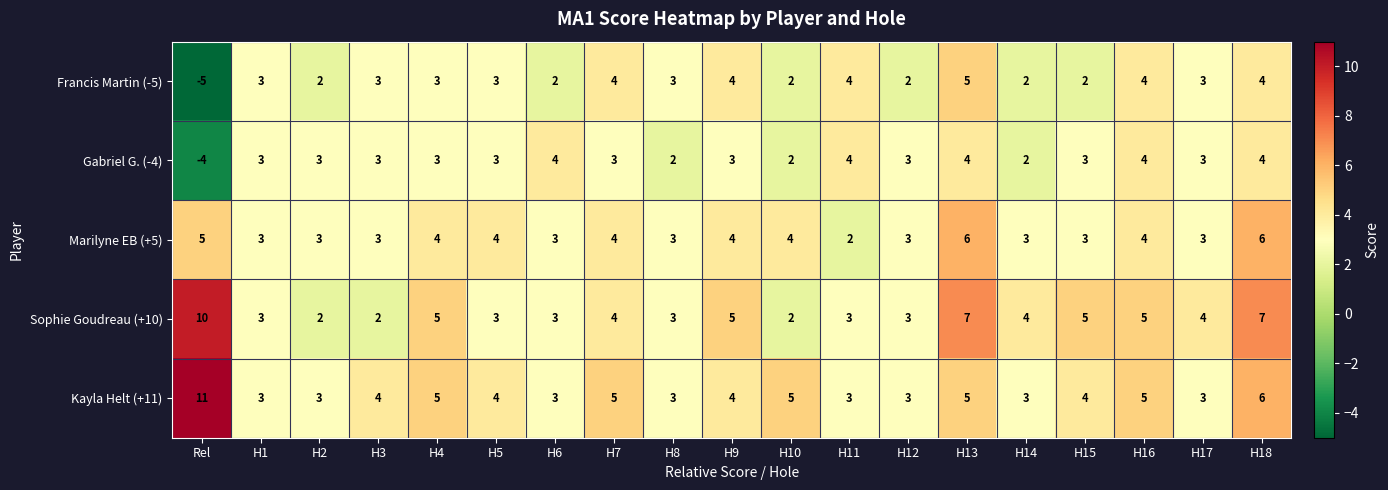

Which series changed the most between H2 and H11?

Francis Martin (-5)